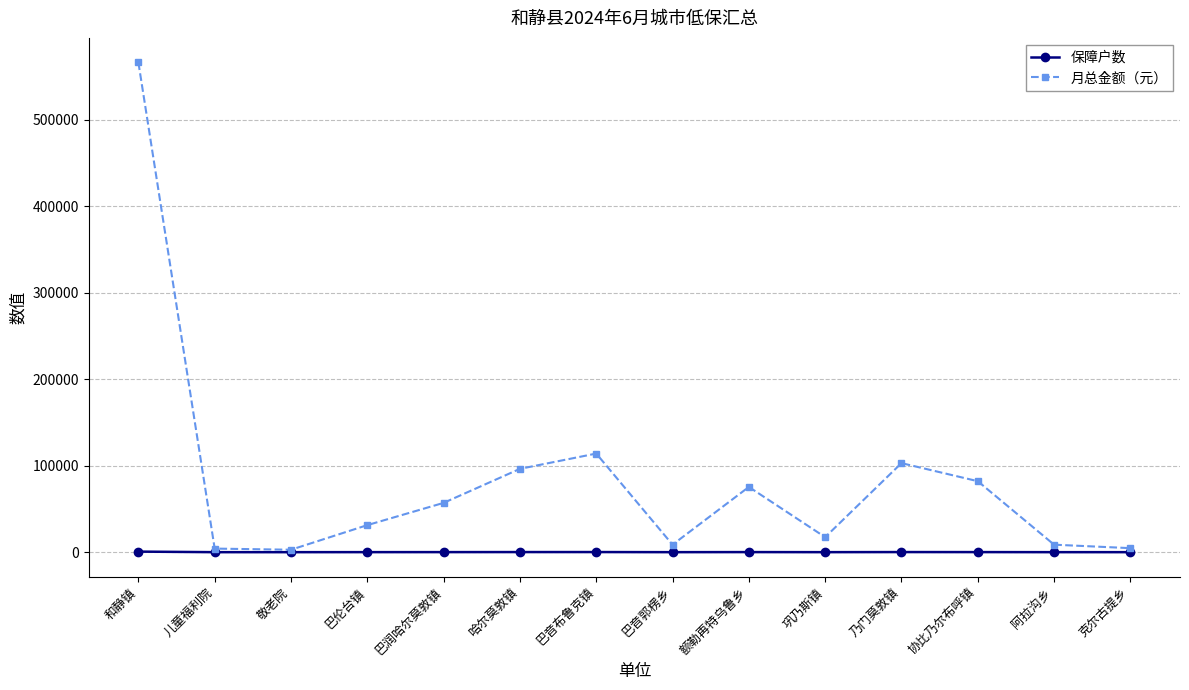

At which label does 月总金额（元） reach its peak?

和静镇